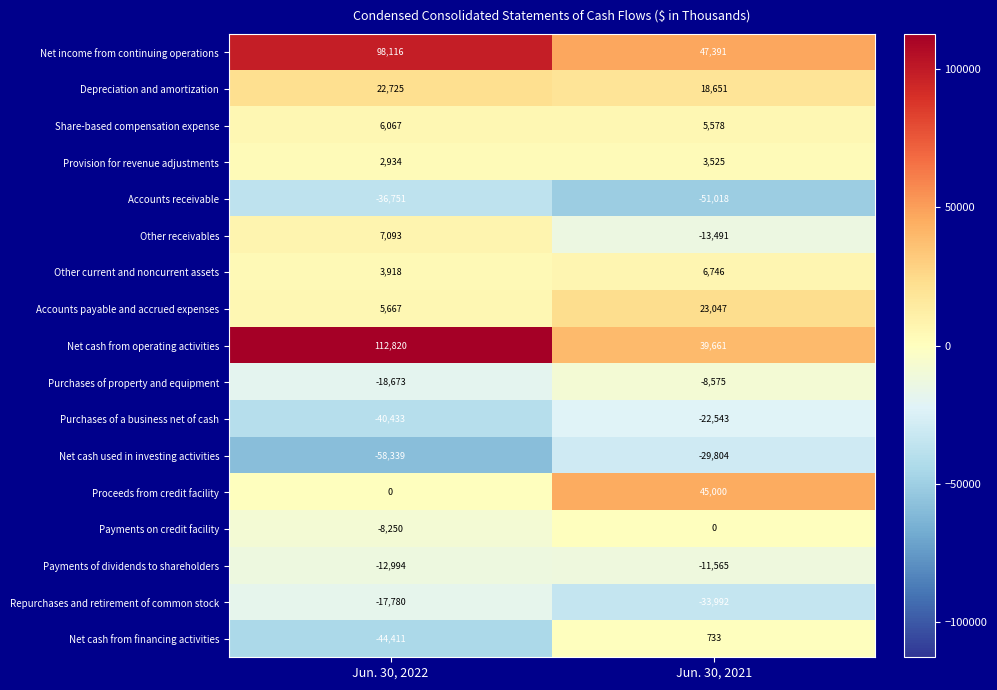

The Repurchases and retirement of common stock series shows -7726 at Jun. 30, 2021. True or false?

False